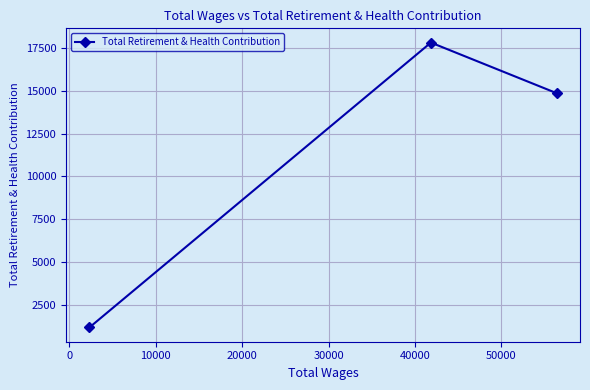

What is the difference between the maximum and minimum values?

16639